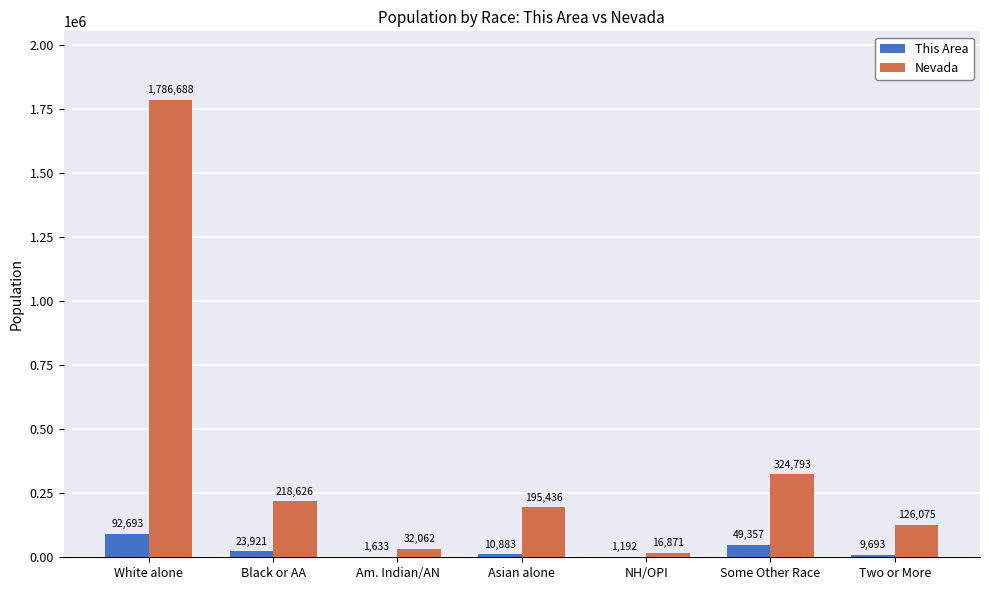

What is the sum of the This Area values at Am. Indian/AN and Black or AA?

25554